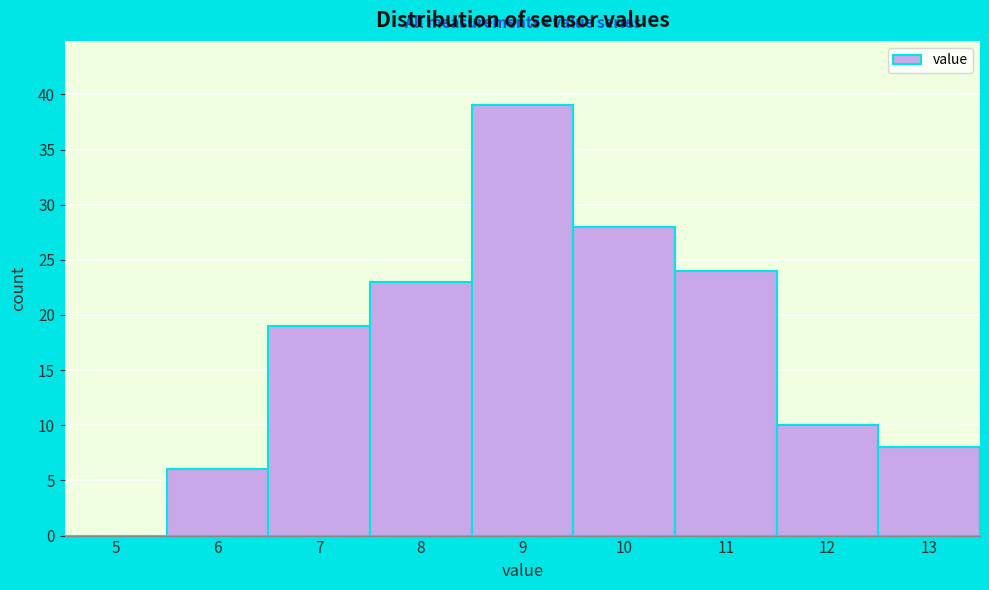

Reading left to right, list all the values displayed in this chart.

5=0	6=6	7=19	8=23	9=39	10=28	11=24	12=10	13=8